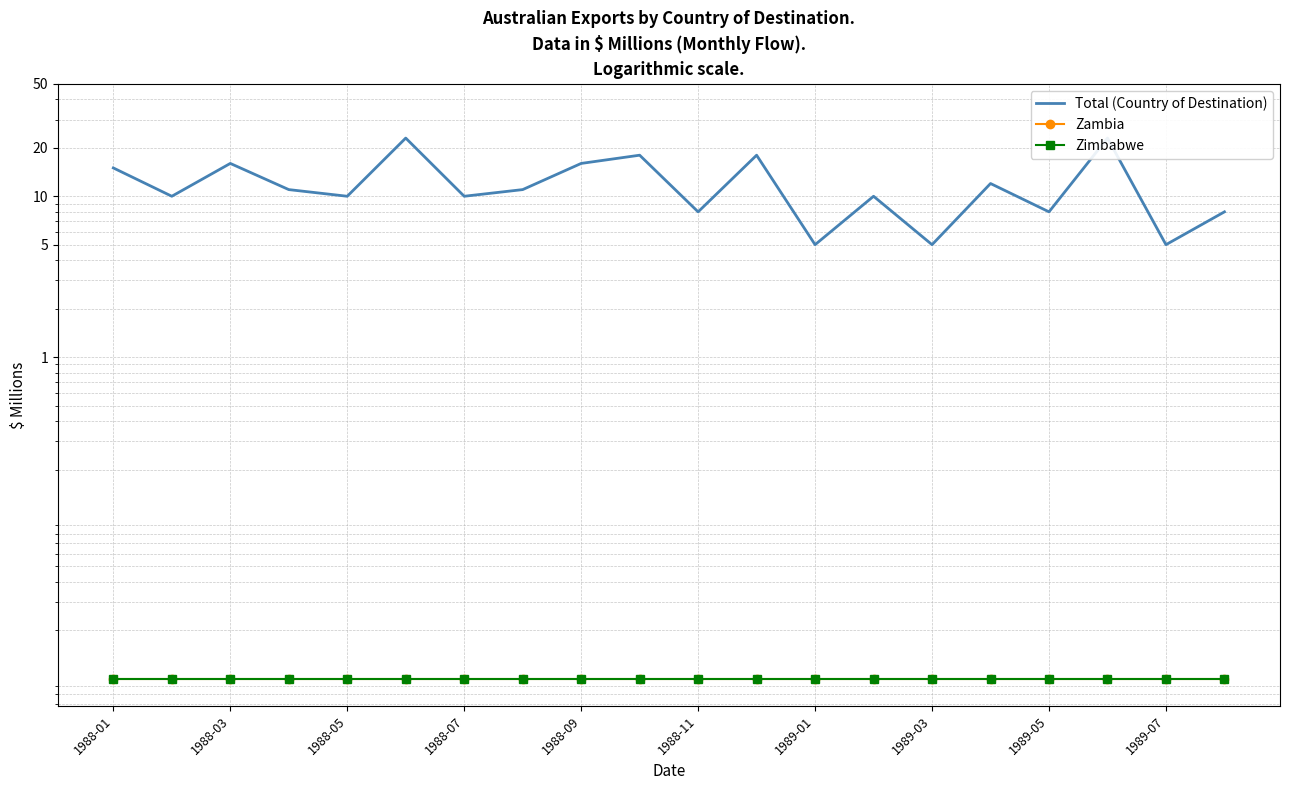

The value of Zambia at 17 is 0.0. True or false?

False